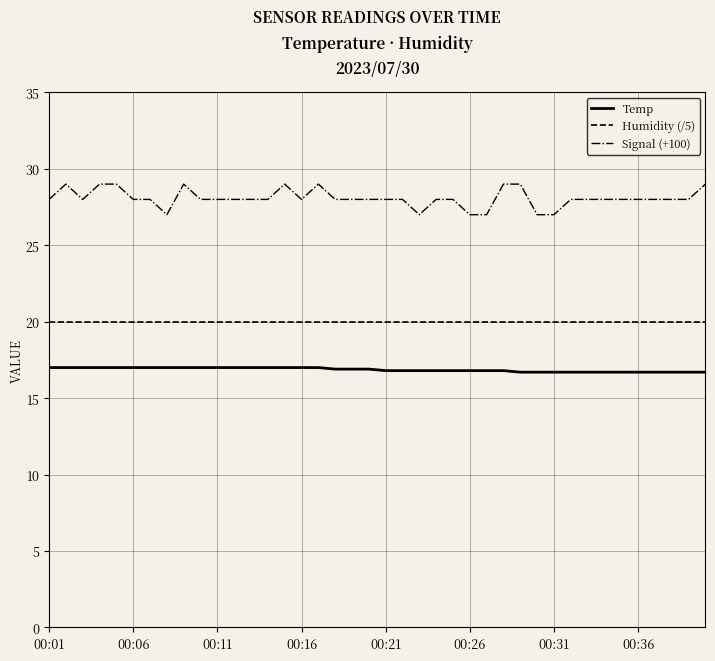

What is the smallest value displayed?

16.7